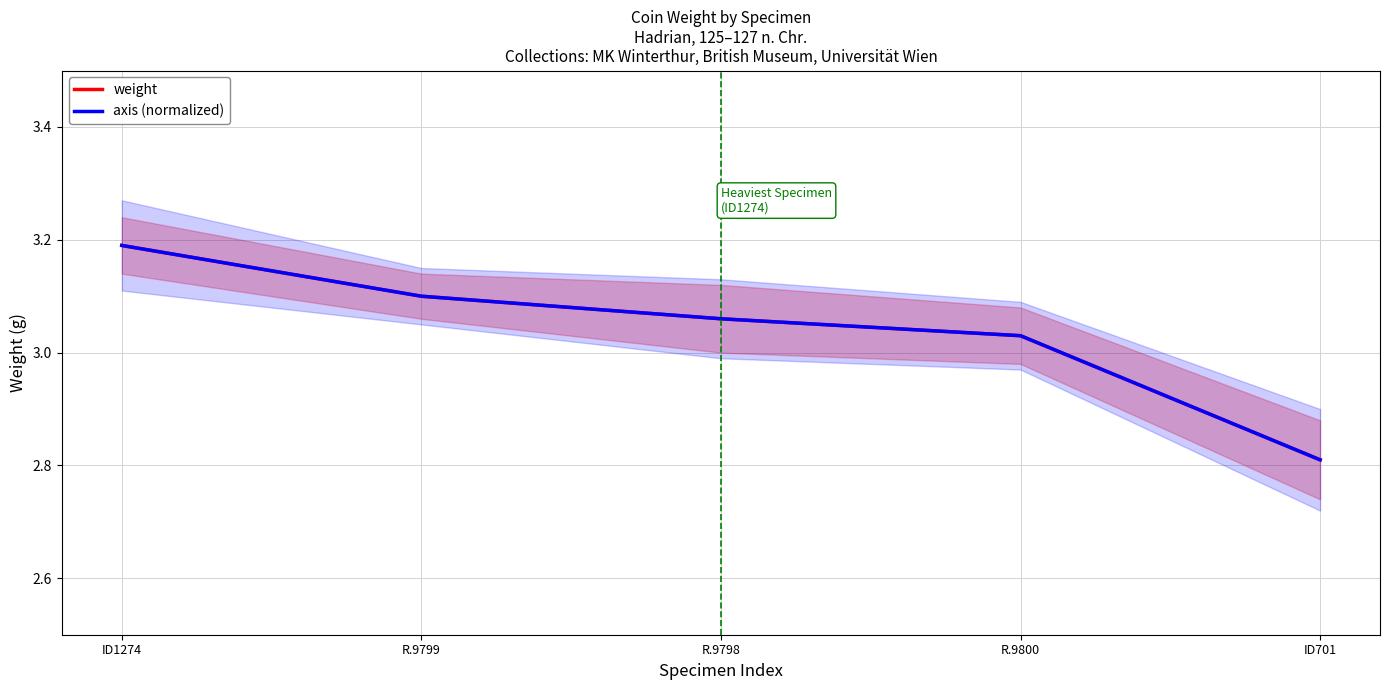

Reading right to left, what are all the values shown in this chart?

weight: ID701=2.8	R.9800=3.0	R.9798=3.1	R.9799=3.1	ID1274=3.2
axis (normalized): ID701=2.8	R.9800=3.0	R.9798=3.1	R.9799=3.1	ID1274=3.2